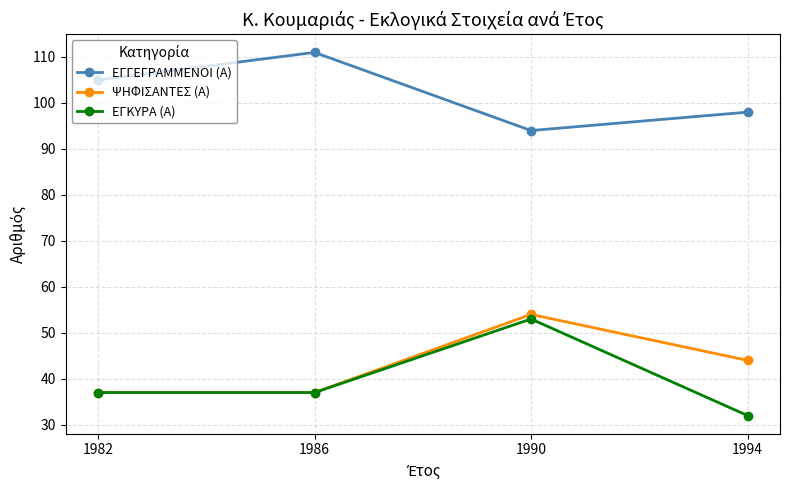

What is the difference between the maximum and minimum values in the ΨΗΦΙΣΑΝΤΕΣ (Α) series?

17